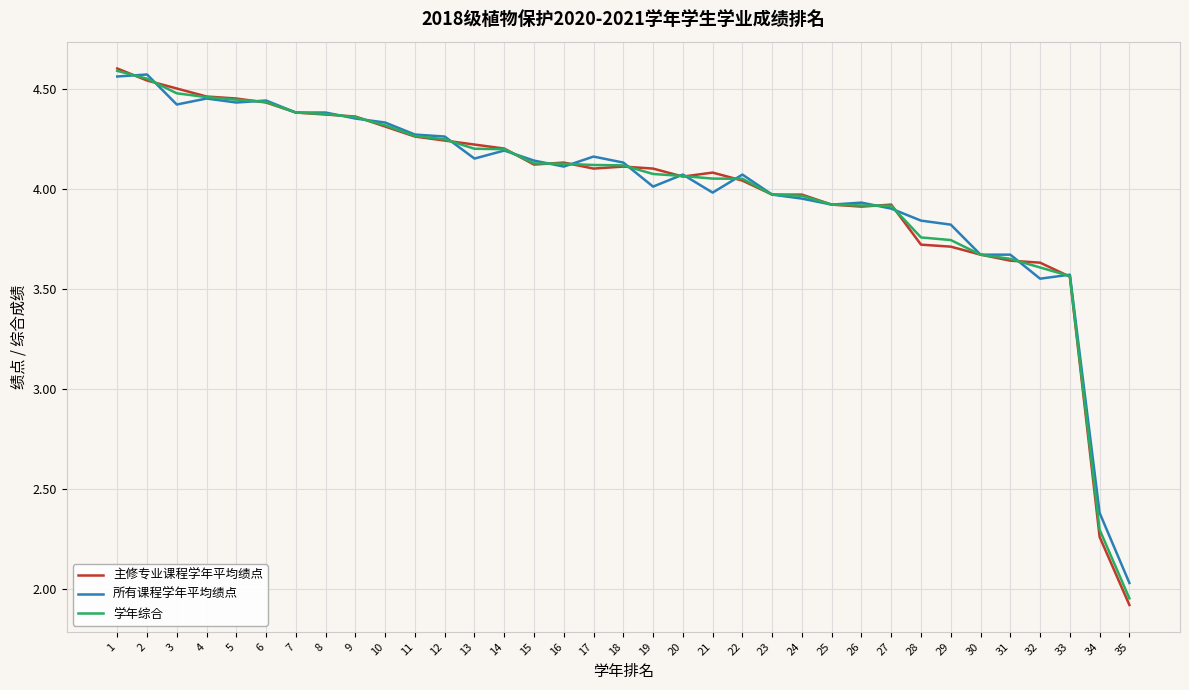

At which category does the chart reach its peak across all series?

1